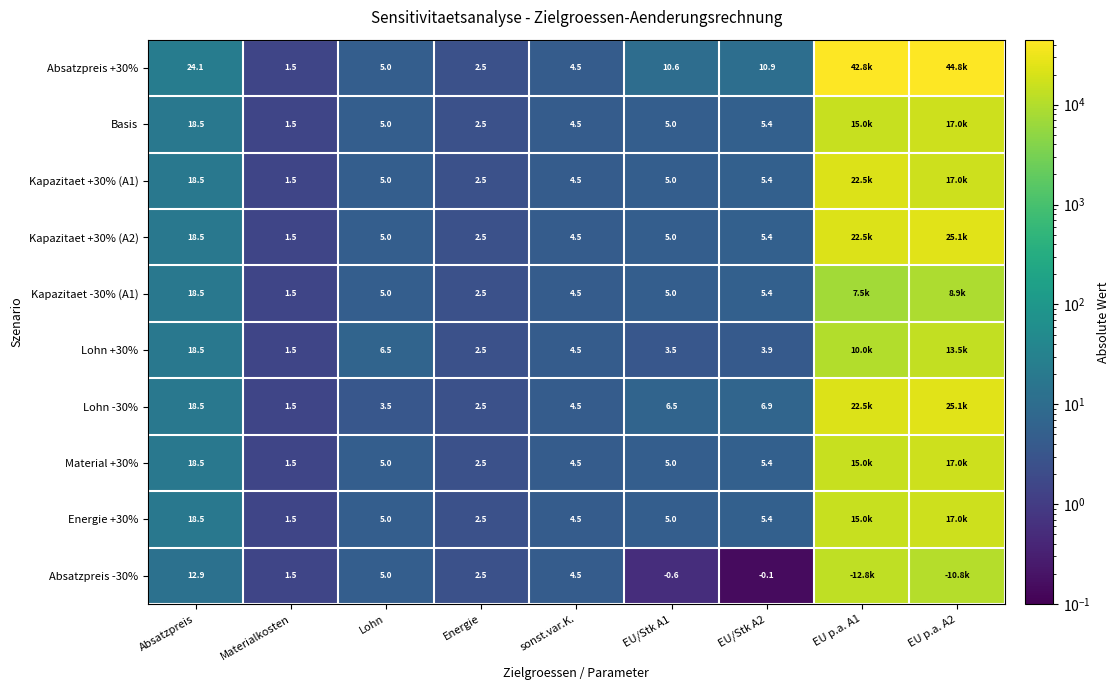

Which has a higher value, Energie or EU p.a. A1?

EU p.a. A1